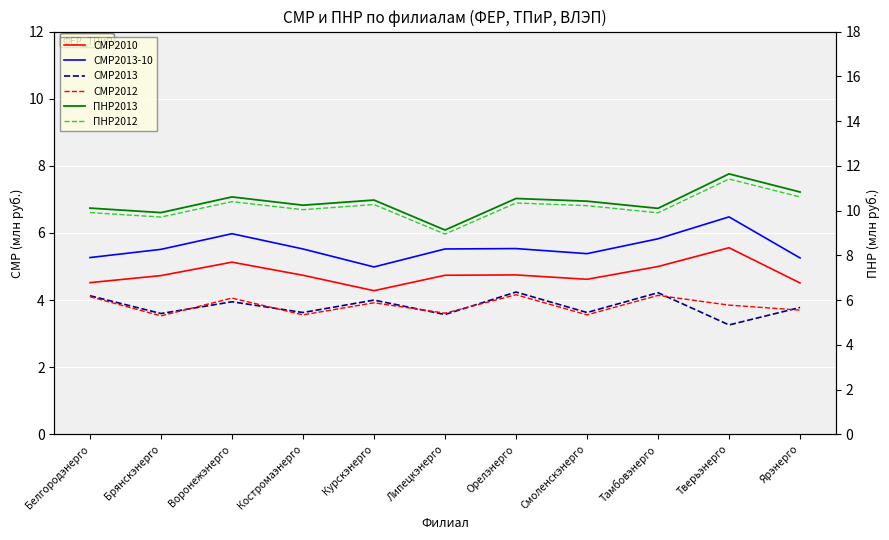

How many lines are shown in the chart?

6